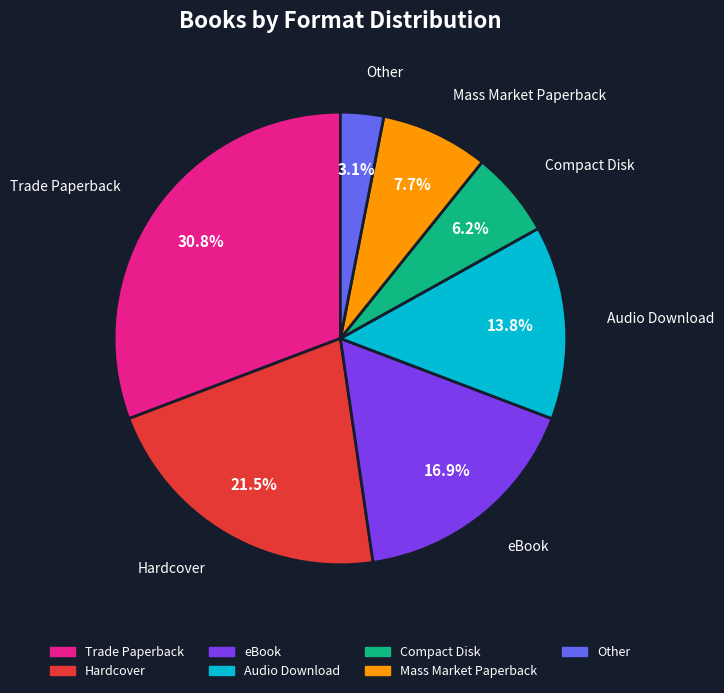

Does any single category account for the majority?

No